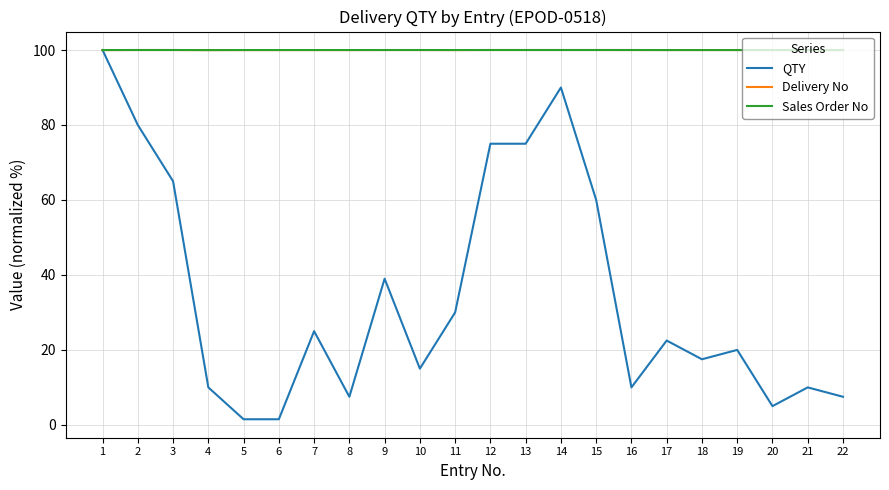

What is the total value across all series at 11?

230.0